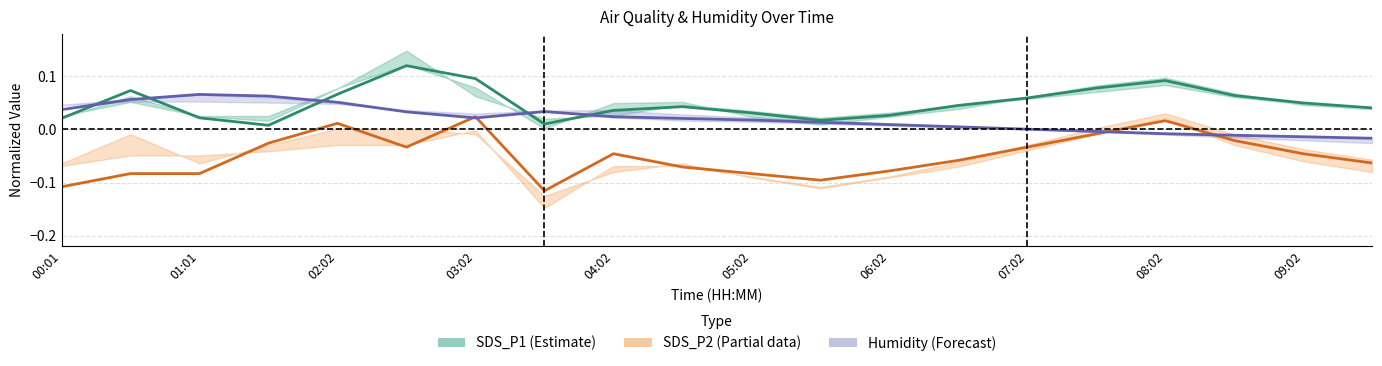

At 09:02, list the series in order from smallest to largest.

SDS_P2 center, Humidity center, SDS_P1 center